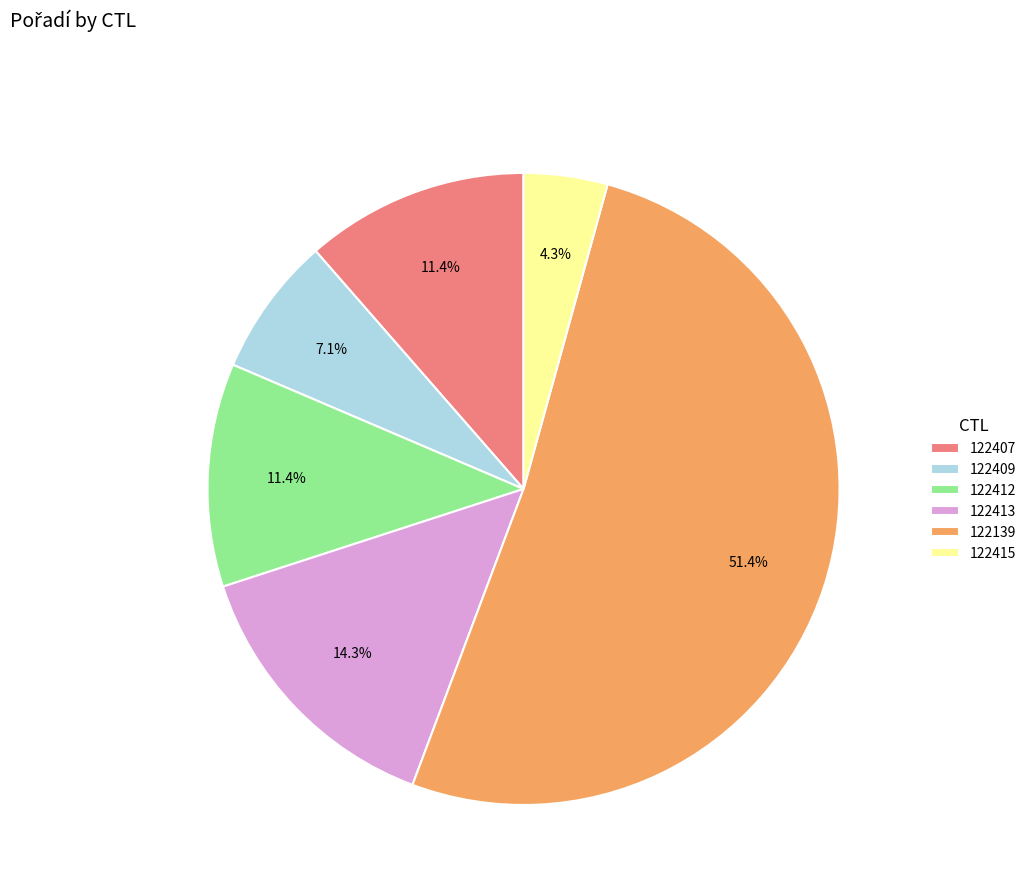

Which category has the smallest portion of the pie?

122415